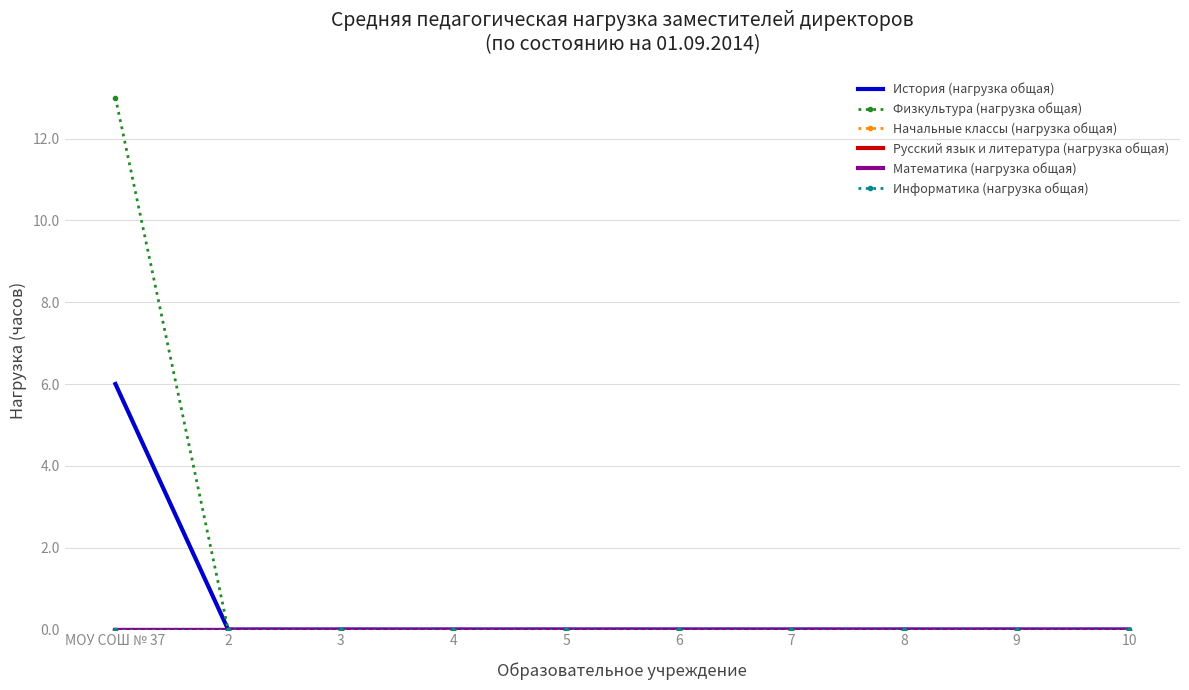

At which category is the sum across all series the highest?

МОУ СОШ № 37